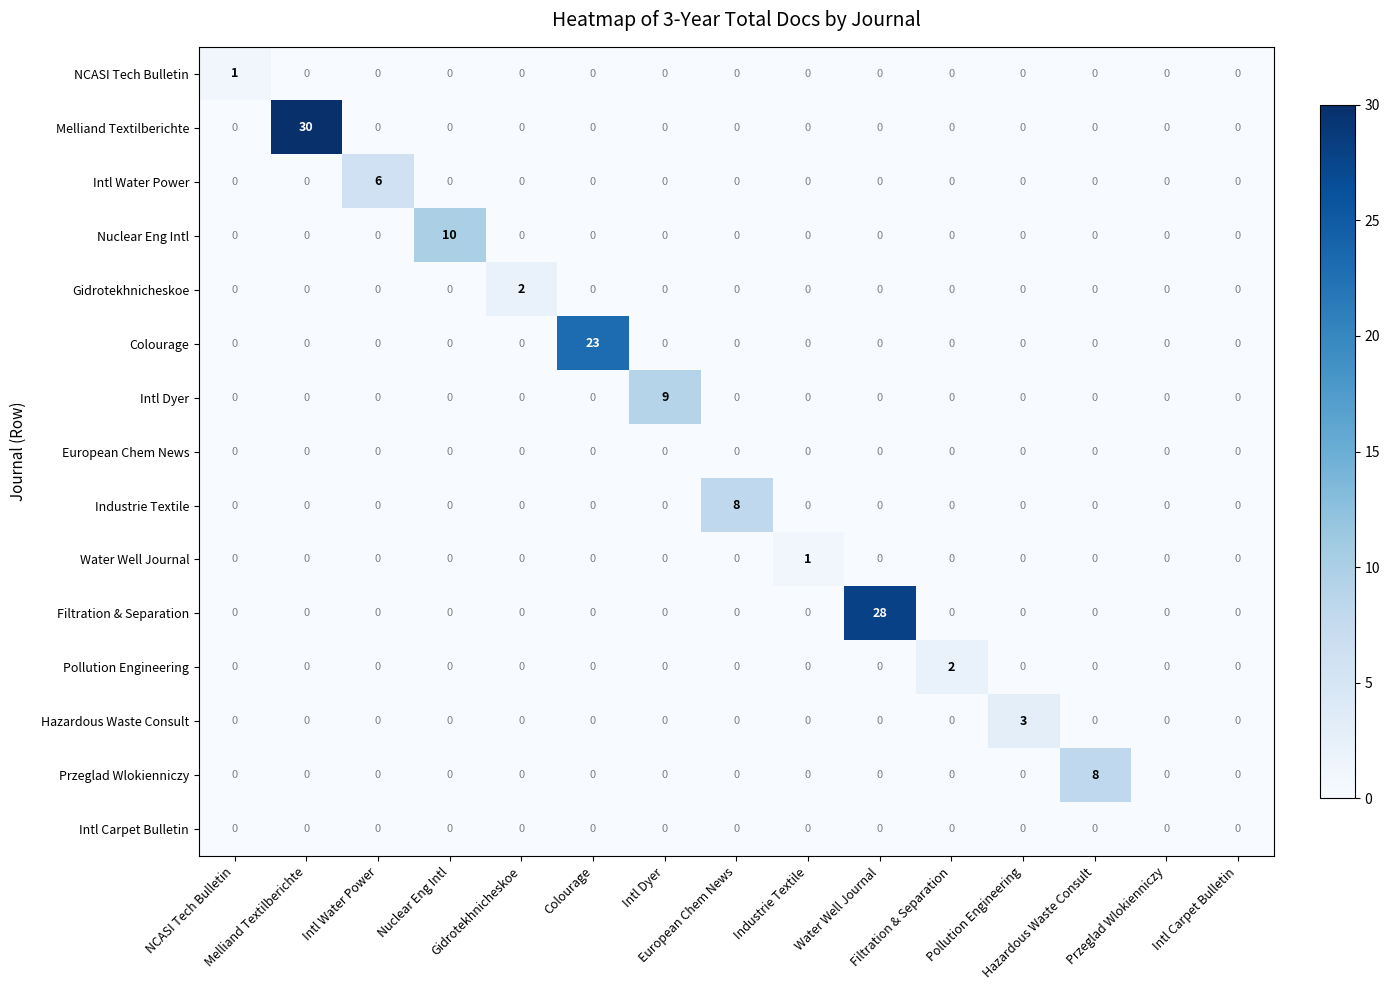

At how many categories does at least one series exceed 4?

8